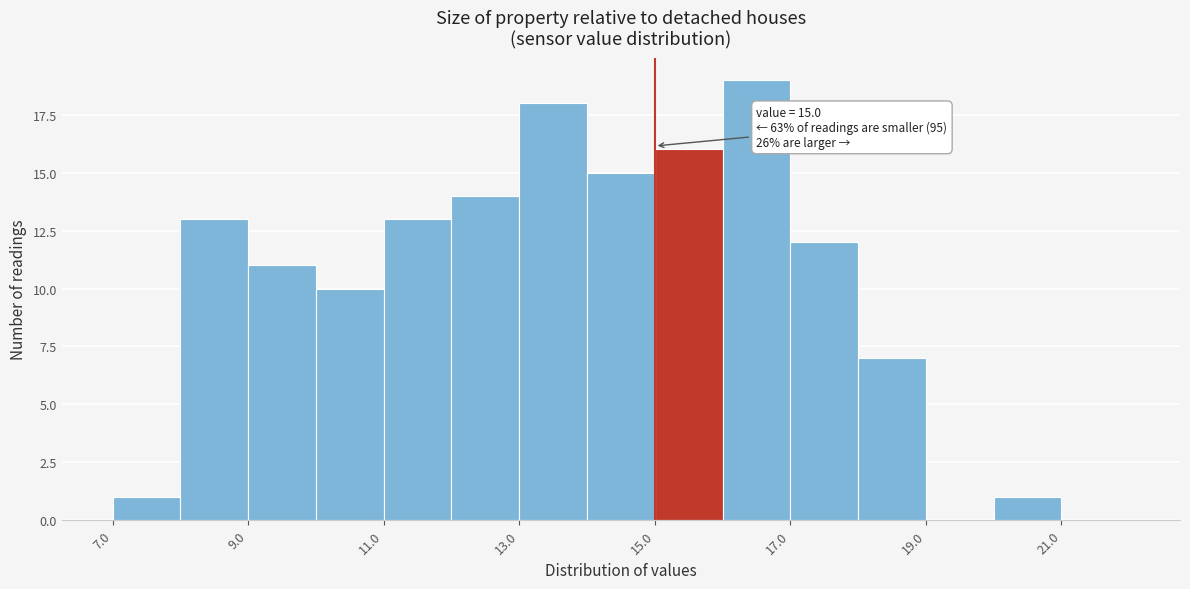

Over which range of the x-axis is the bar tallest?

16 to 17